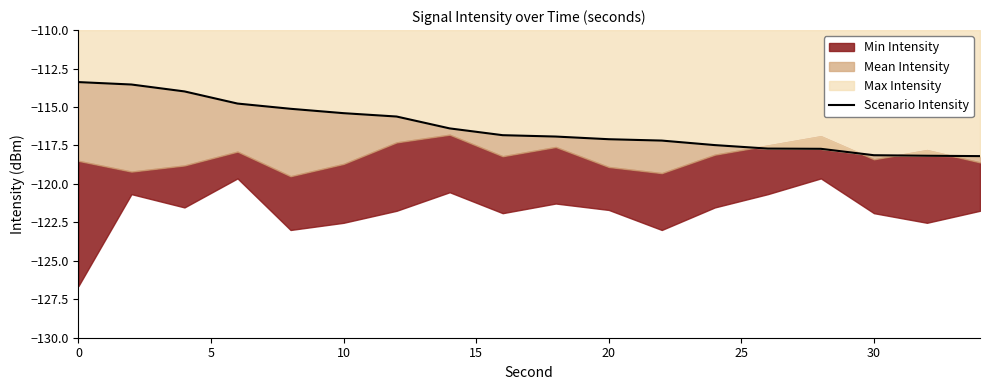

What is the average value?

-116.3